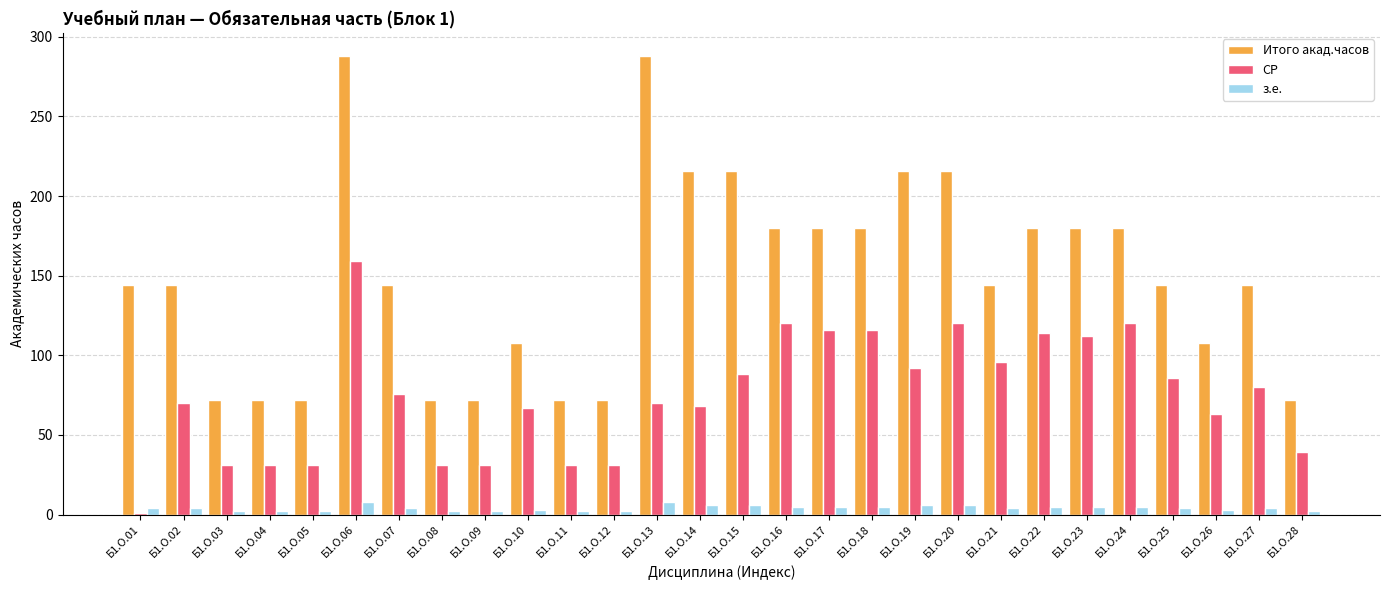

Count the number of categories in the chart.

28